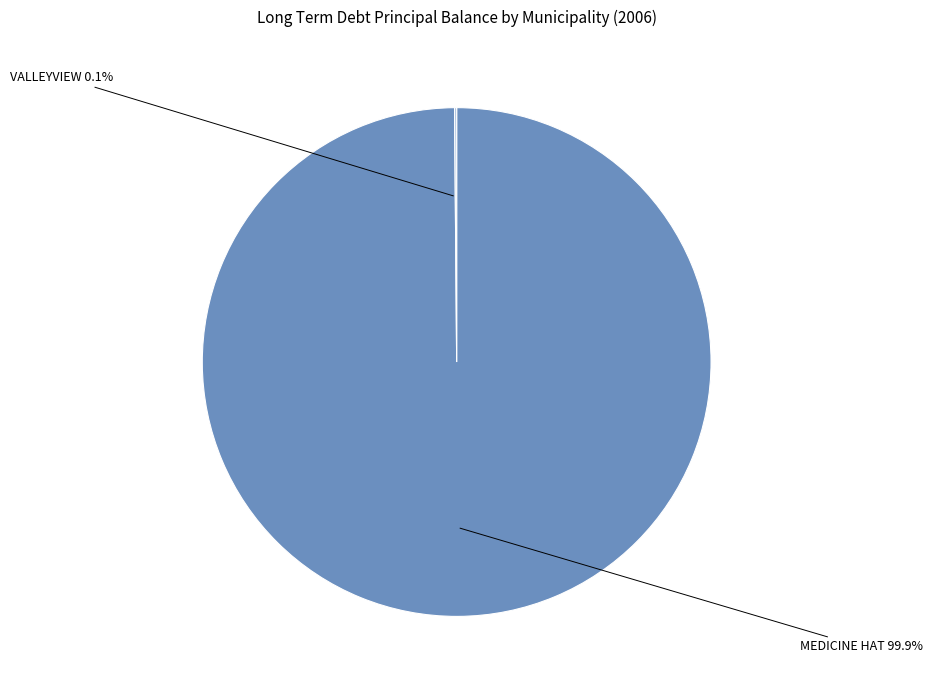

Is it true that MEDICINE HAT is 100% of the pie?

True